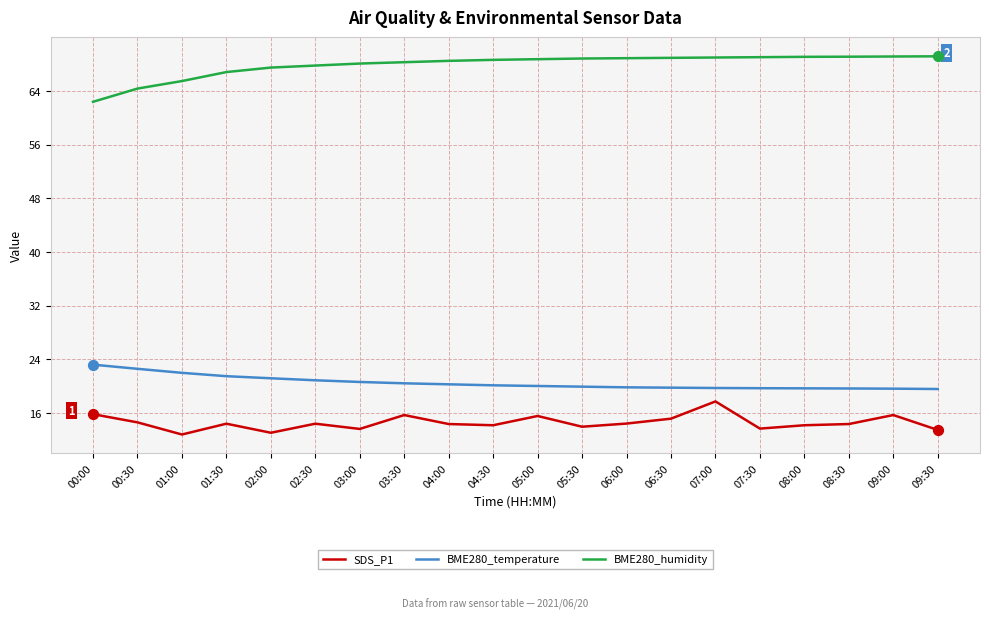

What is the total value across all series at 08:30?

103.2